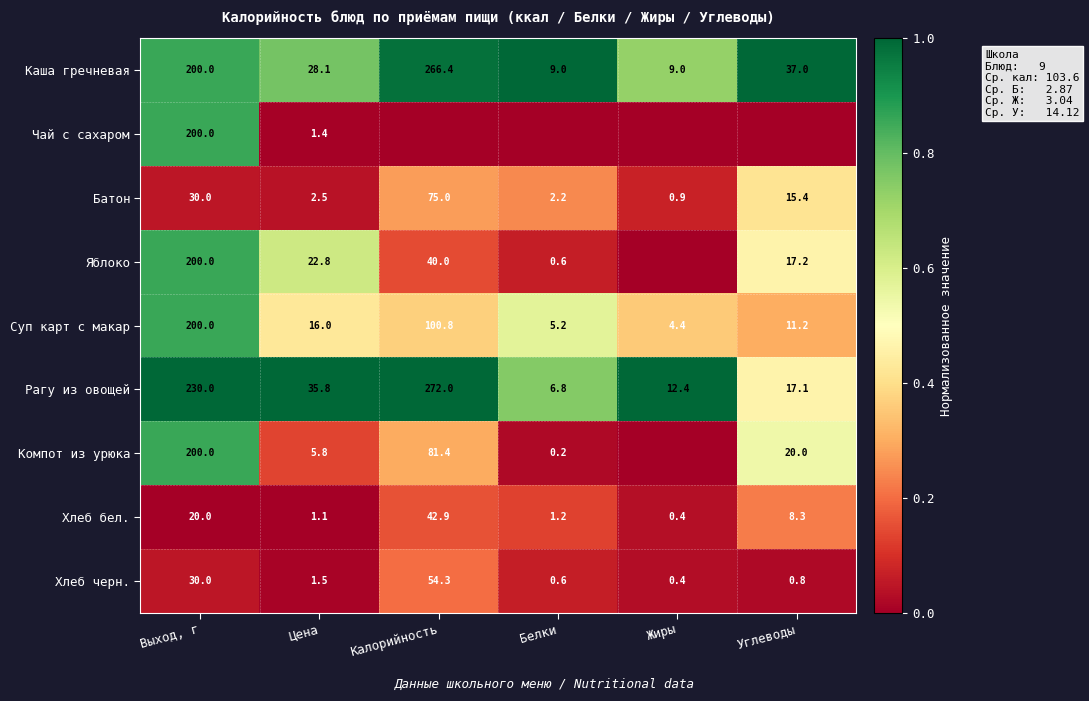

What is the difference between the highest and lowest values at Выход, г?

210.0